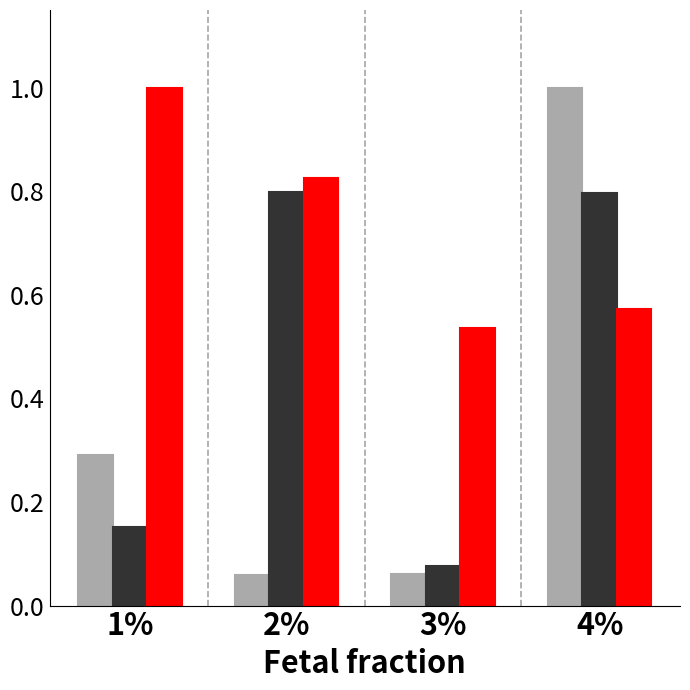

What position from the left is 3%?

3